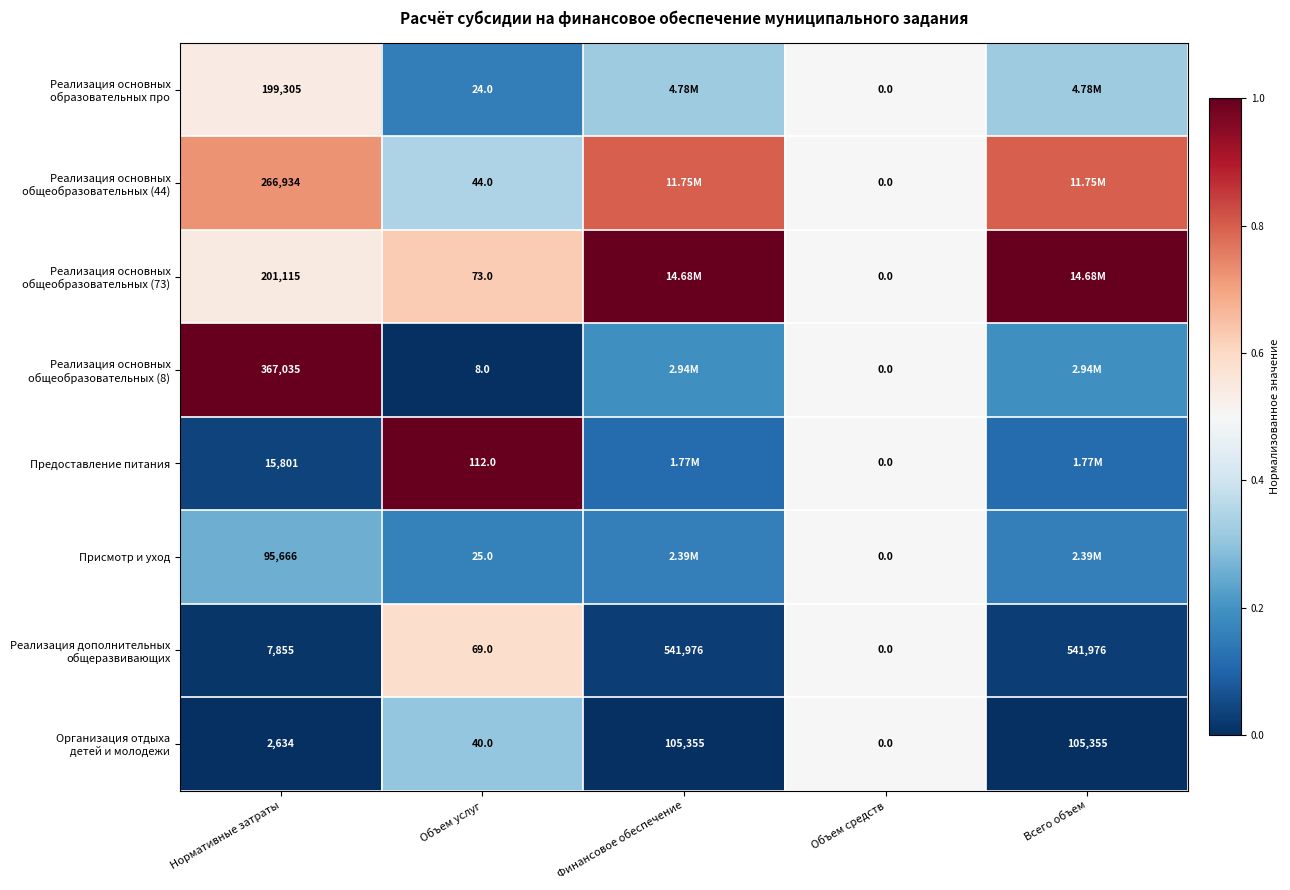

At which label is Организация отдыха детей и молодежи closest to 0?

Нормативные затраты